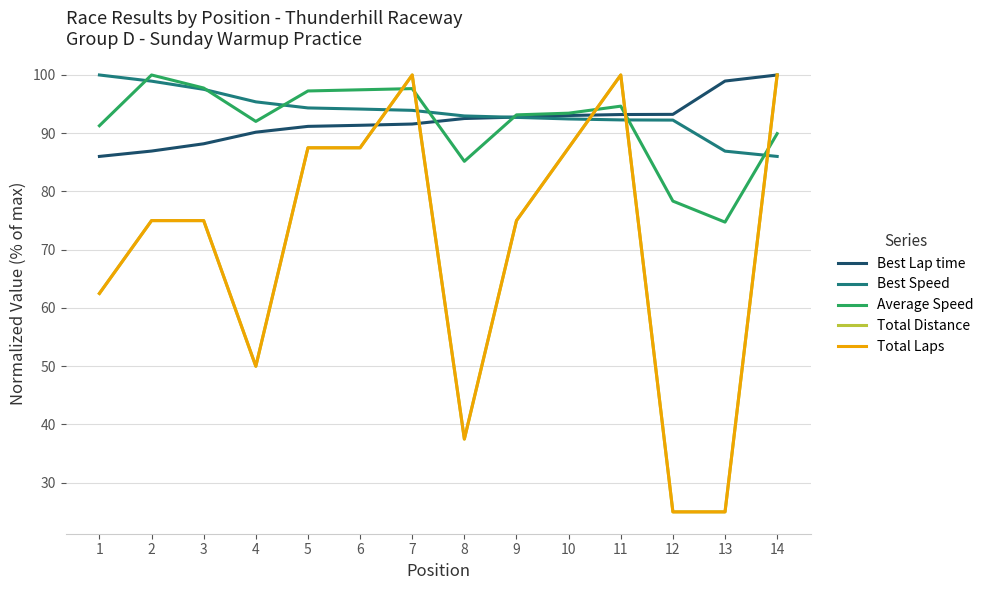

Is this an area chart (filled region under the line)?

No